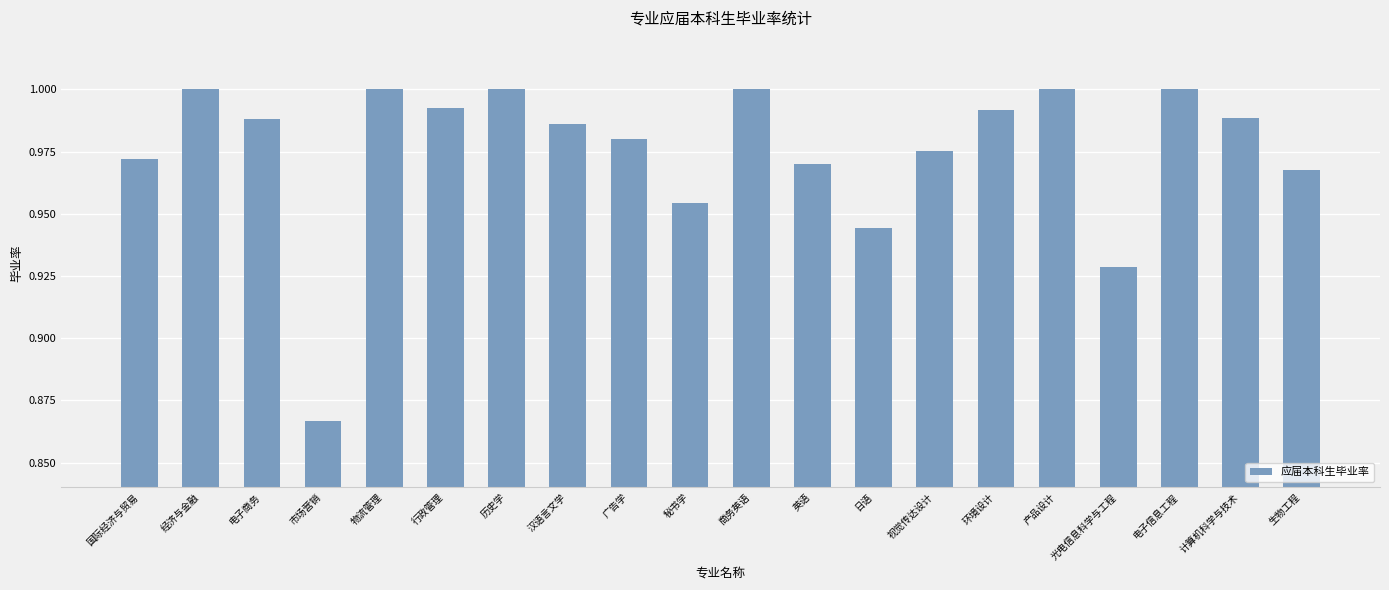

What is the label of the 15th bar from the left?

环境设计